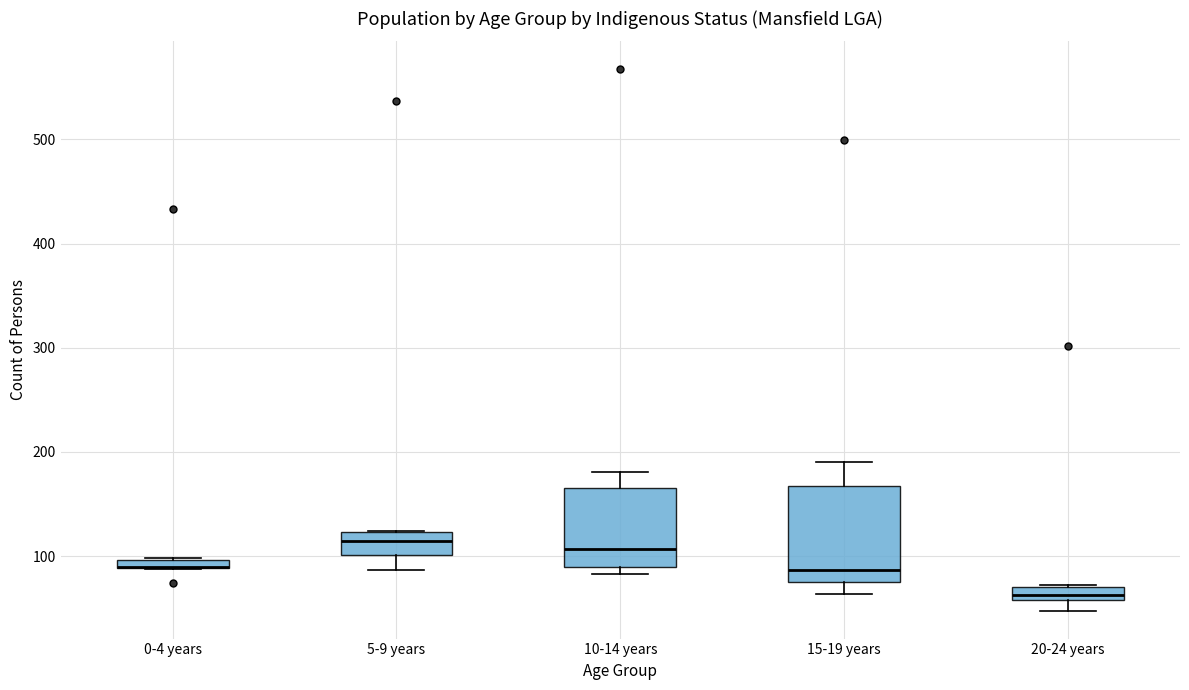

Which box is the tallest, from its lower edge to its upper edge?

15-19 years